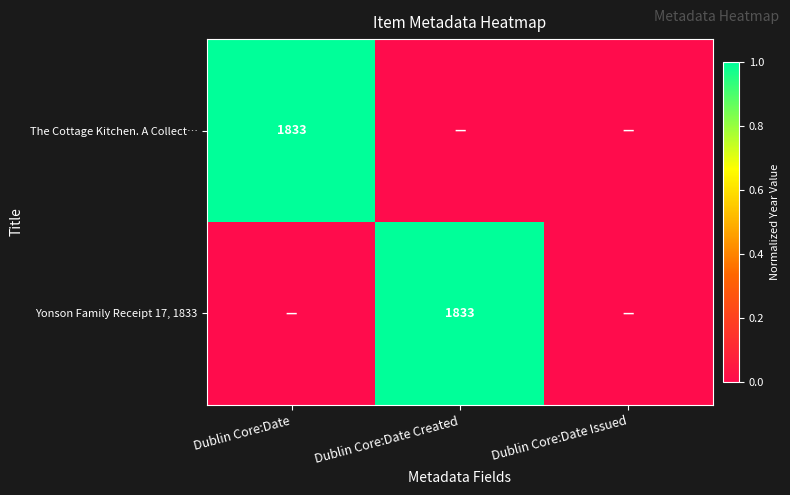

True or false: Yonson Family Receipt 17, 1833 has a value of 2600 at Dublin Core:Date Created.

False